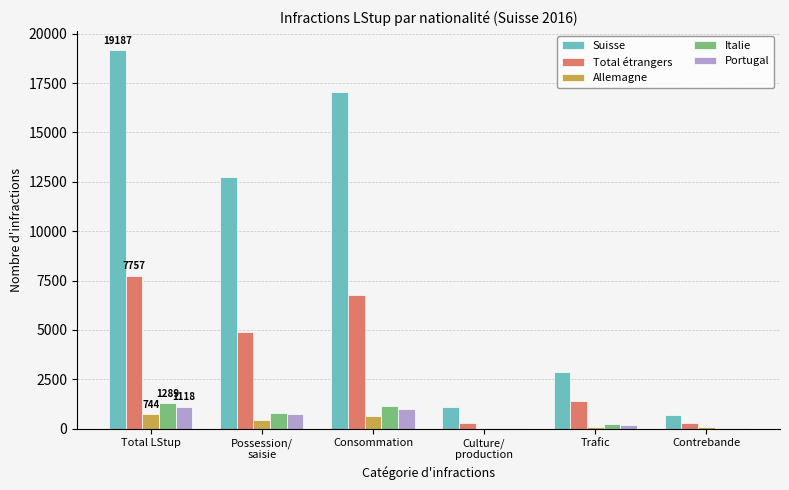

Is the value of Allemagne at Total LStup greater than the value of Italie at Culture/
production?

Yes